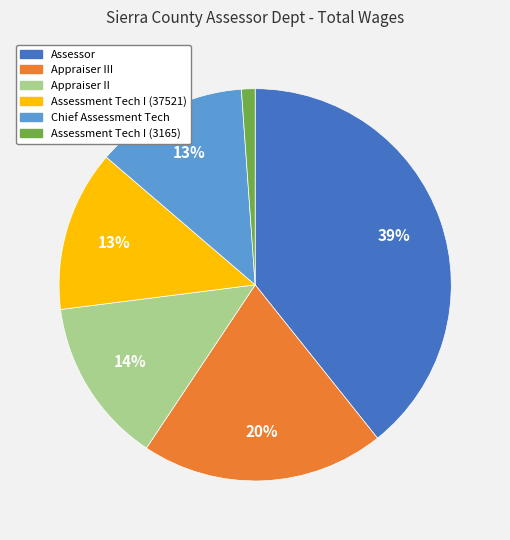

Approximately how many times larger is the value at Assessment Tech I (37521) compared to Assessor?

0.3